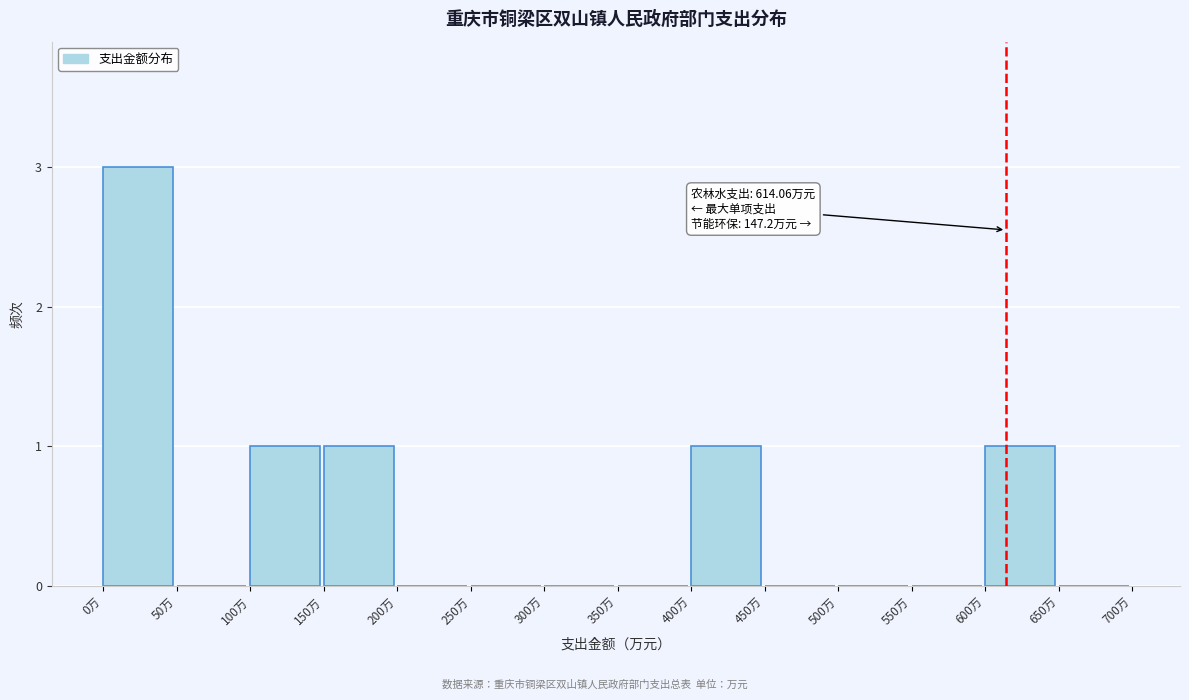

Which range on the x-axis has the tallest bar?

0 to 50